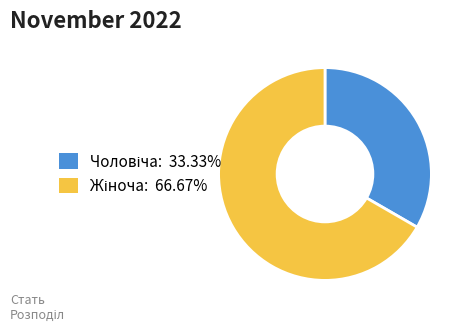

Is there a majority slice in this chart?

Yes